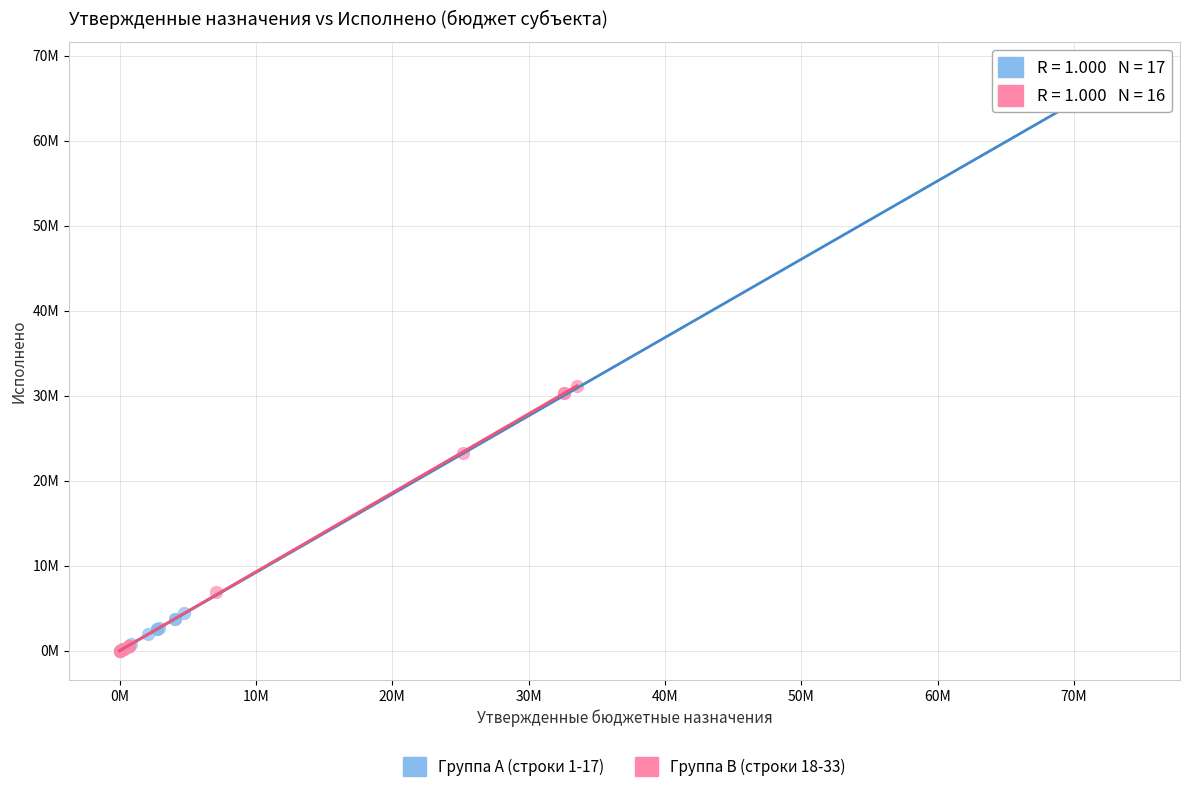

Which series has the largest Y range (max minus min)?

Группа A (строки 1-17)